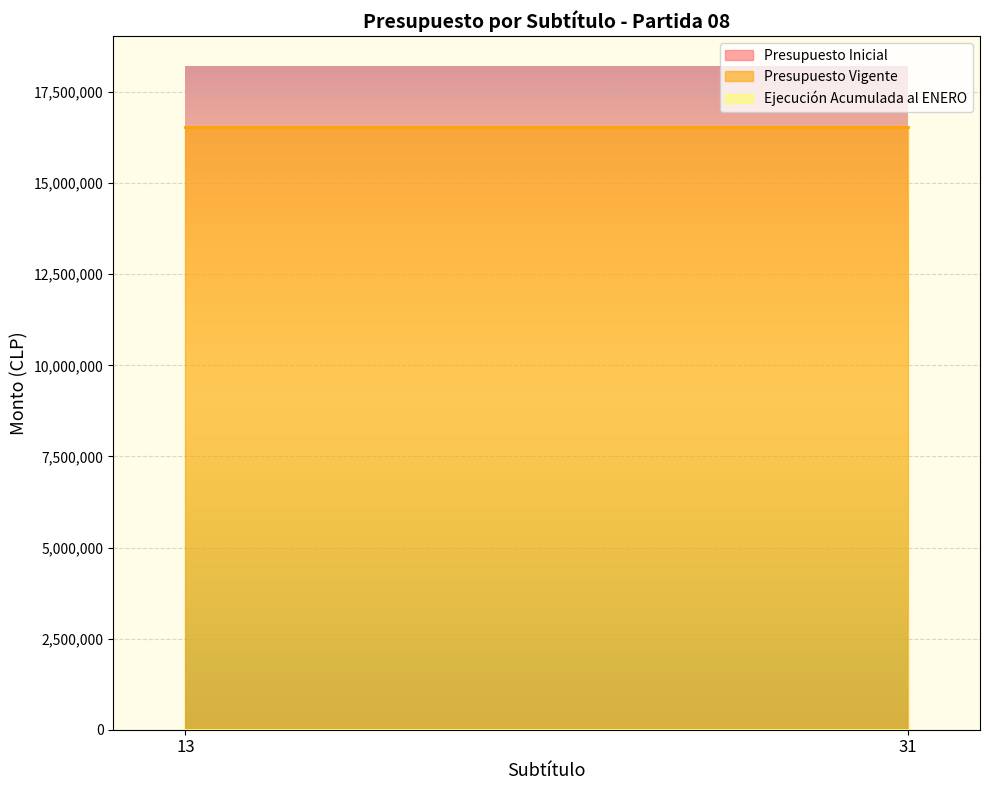

The Presupuesto Vigente series shows 9324271 at 13. True or false?

False